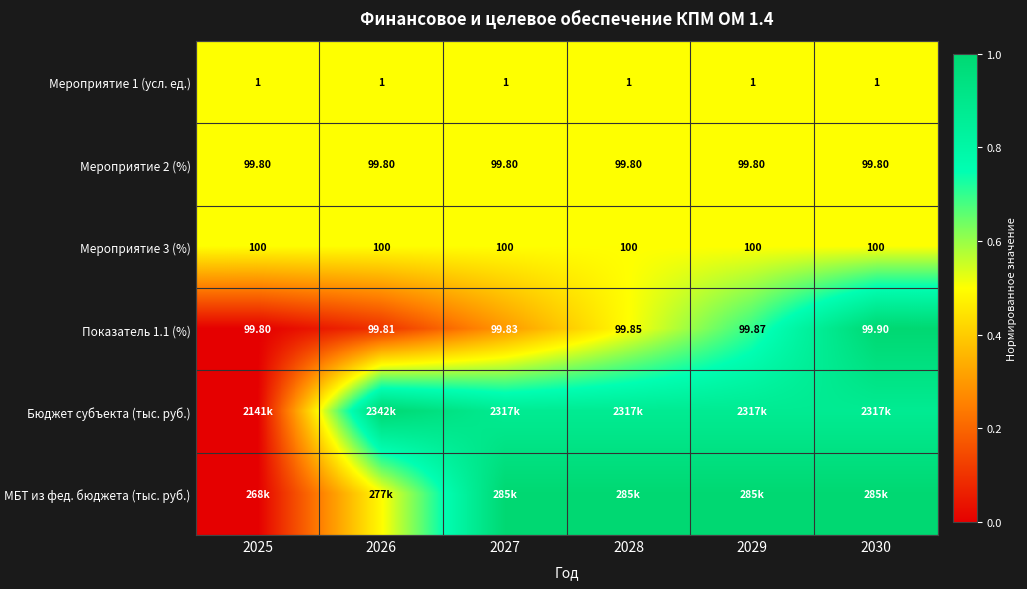

Is the value of Мероприятие 3 (%) at 2025 greater than the value of Мероприятие 2 (%) at 2028?

Yes